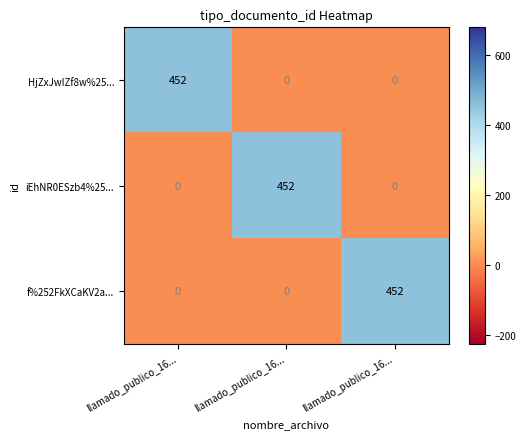

What is the greatest value displayed?

452